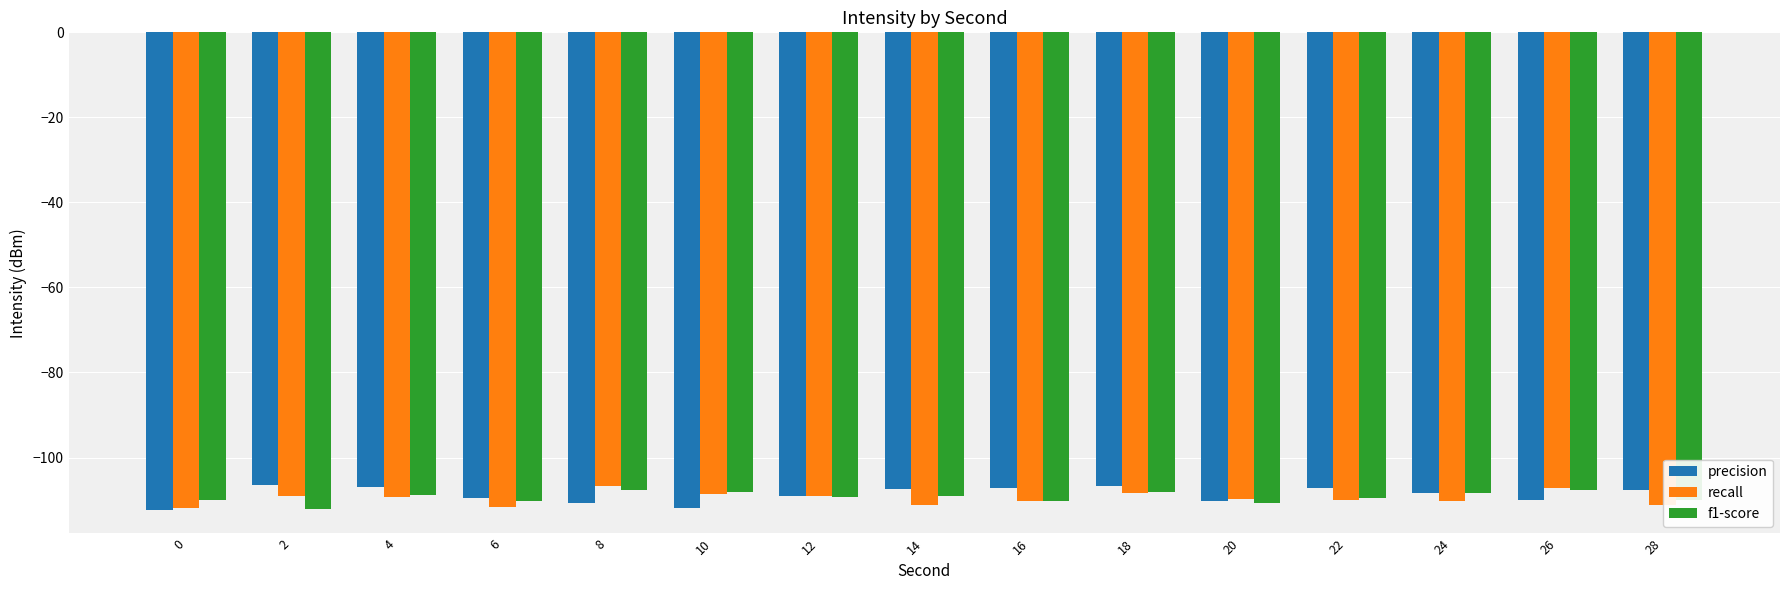

What is the total value across all series at 20?

-330.7